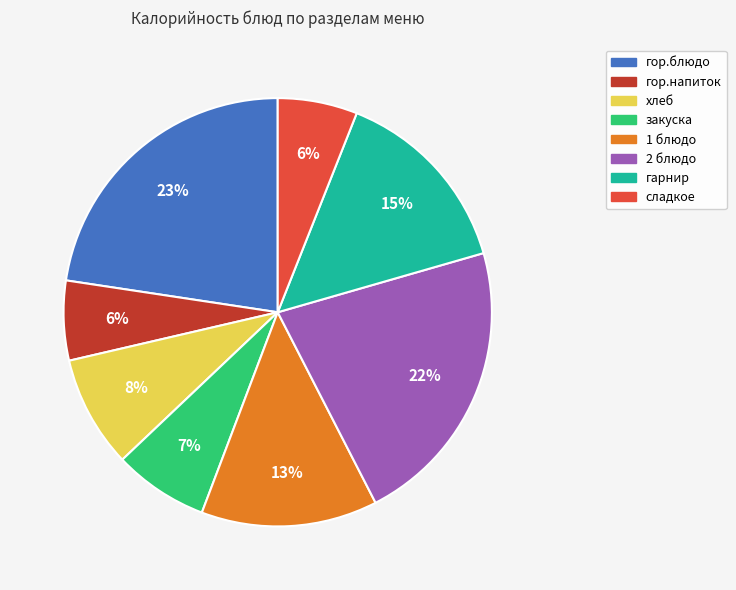

Is закуска the majority of the pie?

No